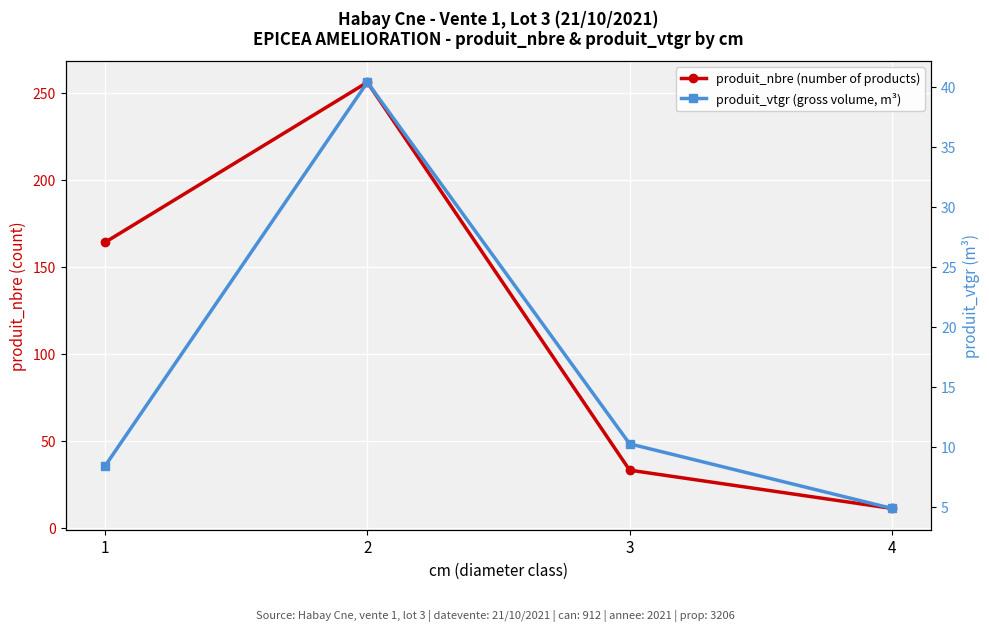

True or false: produit_vtgr (gross volume, m³) and produit_nbre (number of products) intersect in this chart.

False